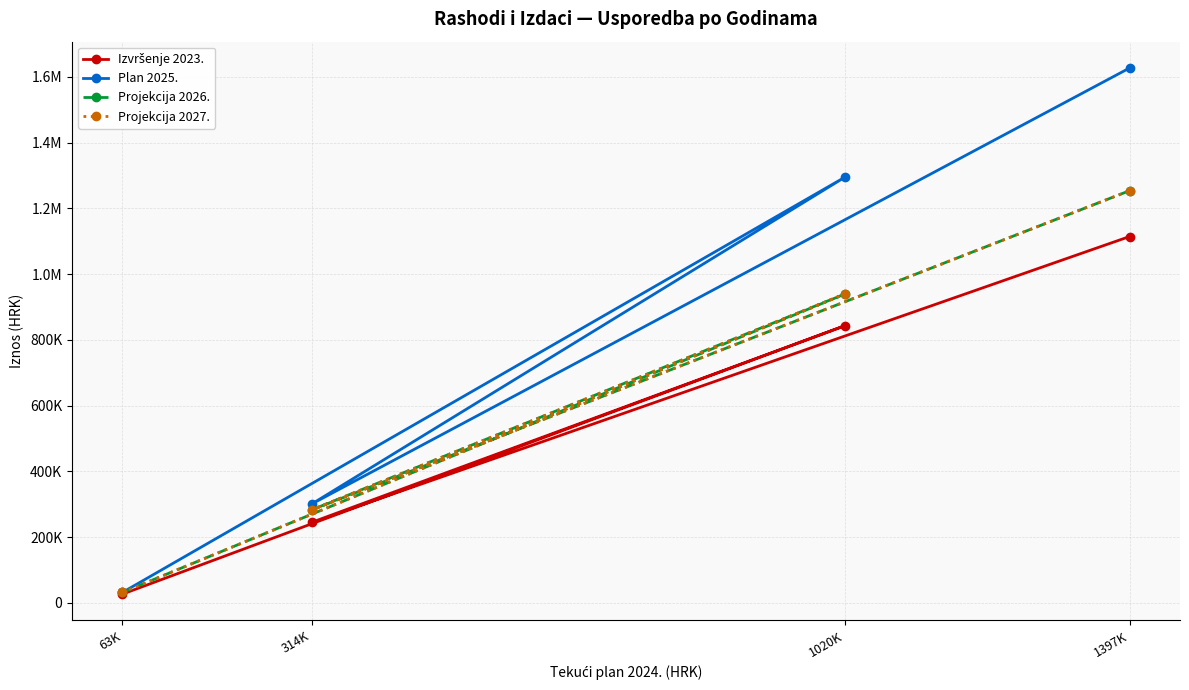

Reading left to right, what are all the values shown in this chart?

Izvršenje 2023.: 63K=26545.0	1020K=843164.8	314K=244857.3	1397K=1114567.1
Plan 2025.: 63K=31700.0	1020K=1295000.0	314K=300653.0	1397K=1627353.0
Projekcija 2026.: 63K=31700.0	1020K=939600.0	314K=282750.0	1397K=1254050.0
Projekcija 2027.: 63K=31700.0	1020K=939600.0	314K=282750.0	1397K=1254050.0